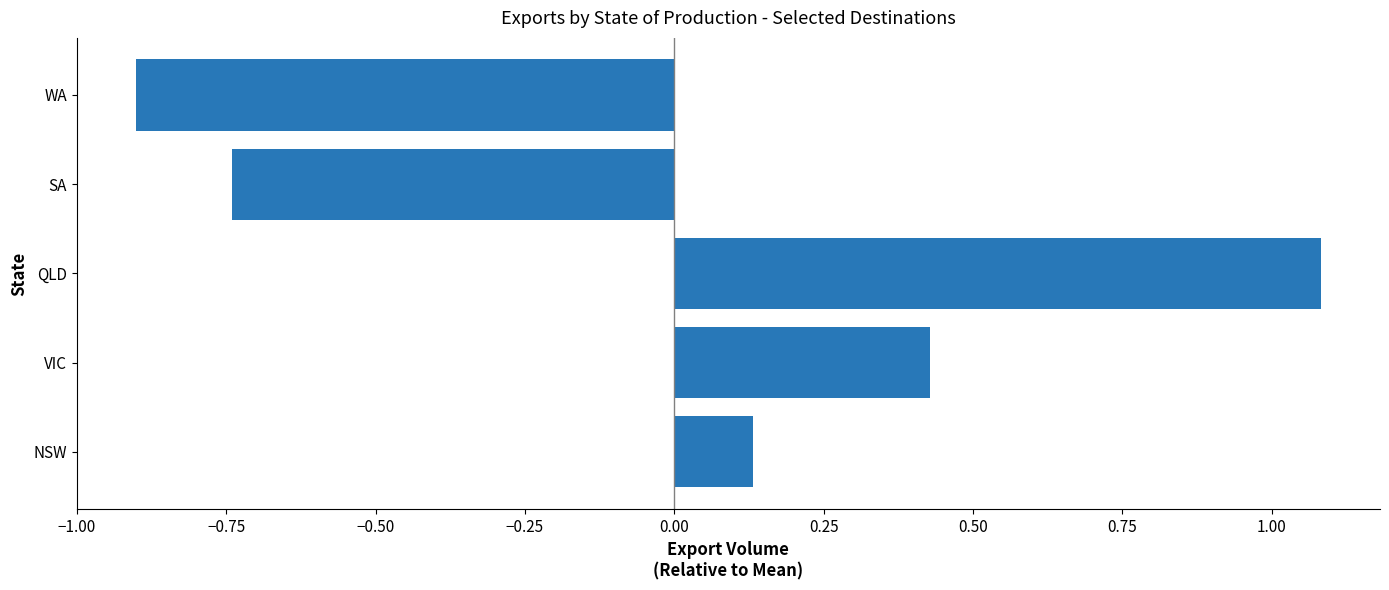

Rank the categories by value from lowest to highest.

WA, SA, NSW, VIC, QLD